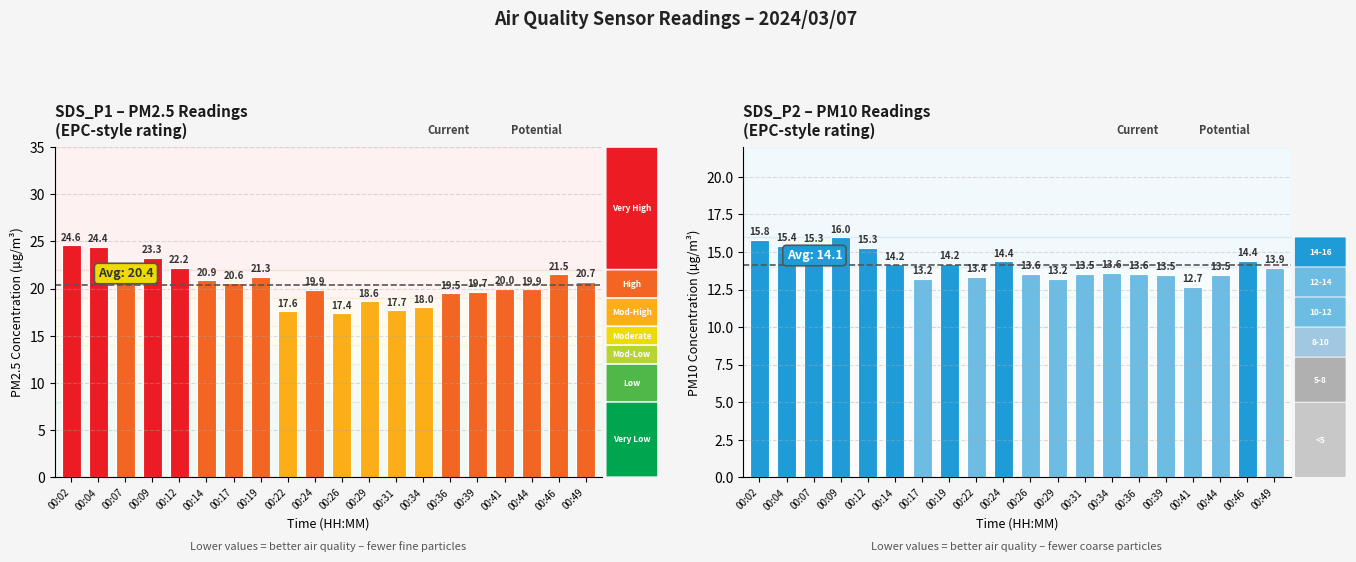

What are all the series names shown in the legend?

SDS_P1, SDS_P2